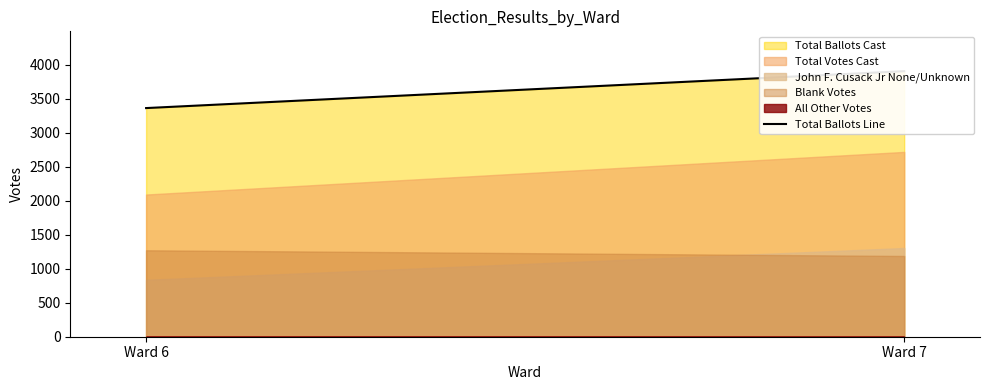

Reading left to right, what are all the values shown in this chart?

3364	3907